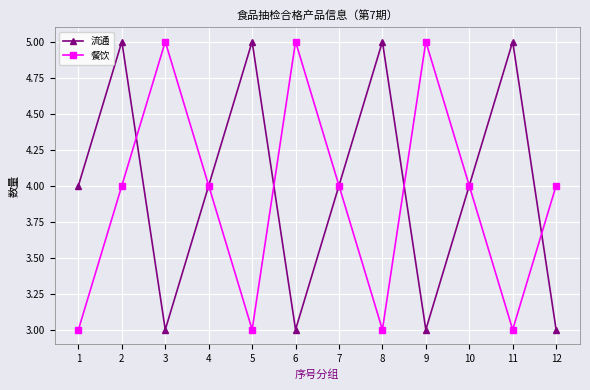

Between 2 and 12, which series saw the biggest shift?

流通